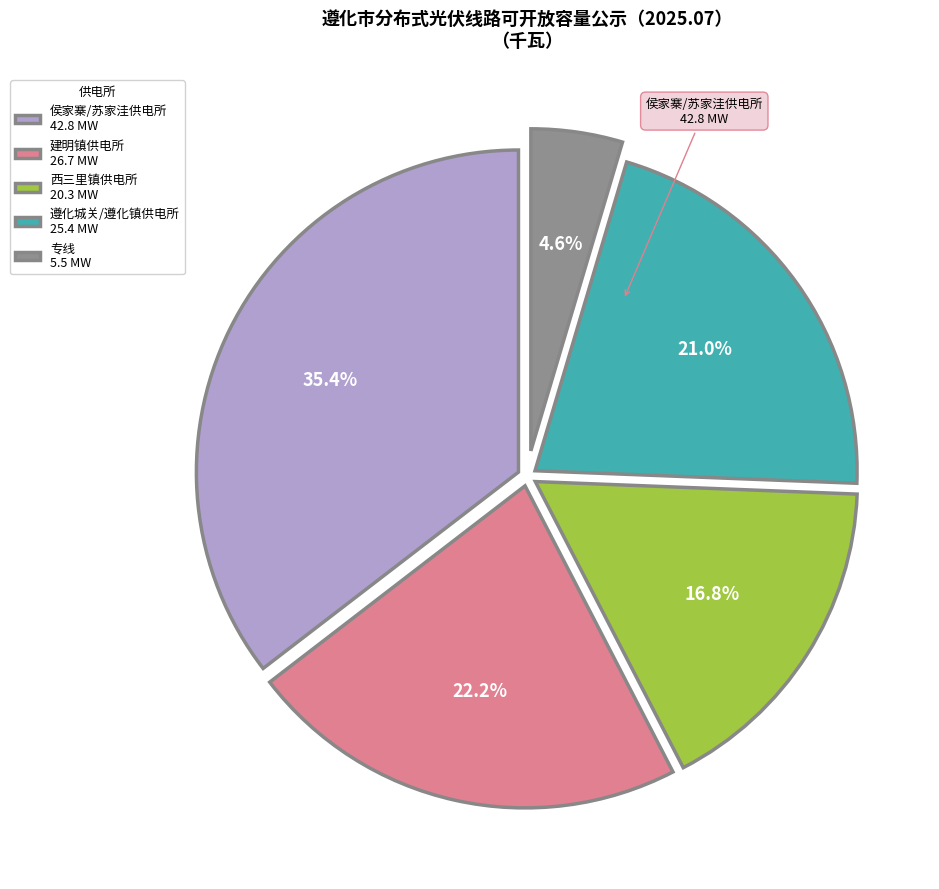

What is the smallest slice in the pie chart?

专线 5.5 MW